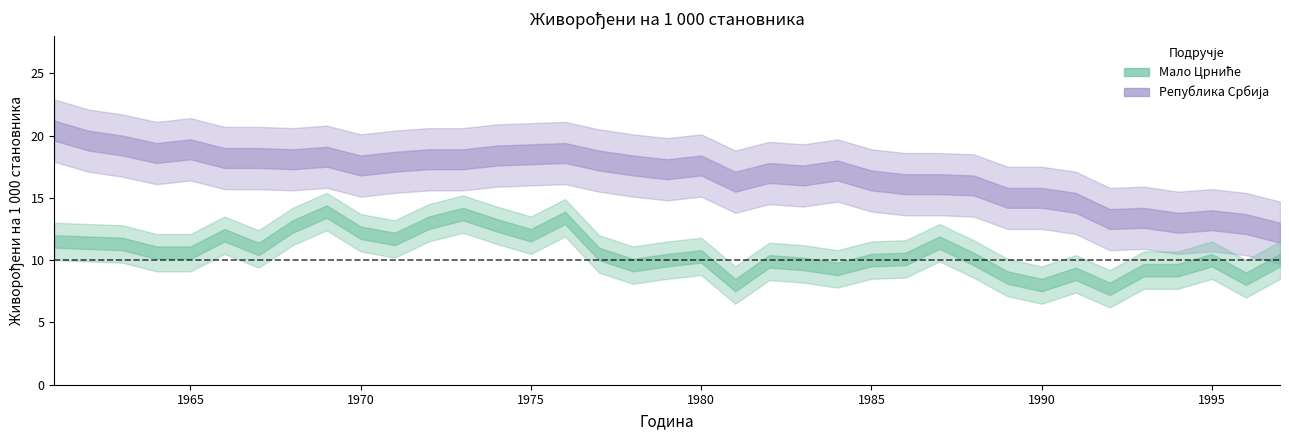

Reading right to left, transcribe all the data shown in this chart.

Мало Црниће: 1997=10.0	1996=8.5	1995=10.0	1994=9.2	1993=9.2	1992=7.7	1991=8.9	1990=8.0	1989=8.6	1988=10.1	1987=11.4	1986=10.1	1985=10.0	1984=9.3	1983=9.7	1982=9.9	1981=8.0	1980=10.3	1979=10.0	1978=9.6	1977=10.5	1976=13.4	1975=12.0	1974=12.8	1973=13.7	1972=13.0	1971=11.7	1970=12.2	1969=13.9	1968=12.7	1967=10.9	1966=12.0	1965=10.6	1964=10.6	1963=11.3	1962=11.4	1961=11.5
Република Србија: 1997=12.2	1996=12.9	1995=13.2	1994=13.0	1993=13.4	1992=13.3	1991=14.6	1990=15.0	1989=15.0	1988=16.0	1987=16.1	1986=16.1	1985=16.4	1984=17.2	1983=16.8	1982=17.0	1981=16.3	1980=17.6	1979=17.3	1978=17.6	1977=18.0	1976=18.6	1975=18.5	1974=18.4	1973=18.1	1972=18.1	1971=17.9	1970=17.6	1969=18.3	1968=18.1	1967=18.2	1966=18.2	1965=18.9	1964=18.6	1963=19.2	1962=19.6	1961=20.4